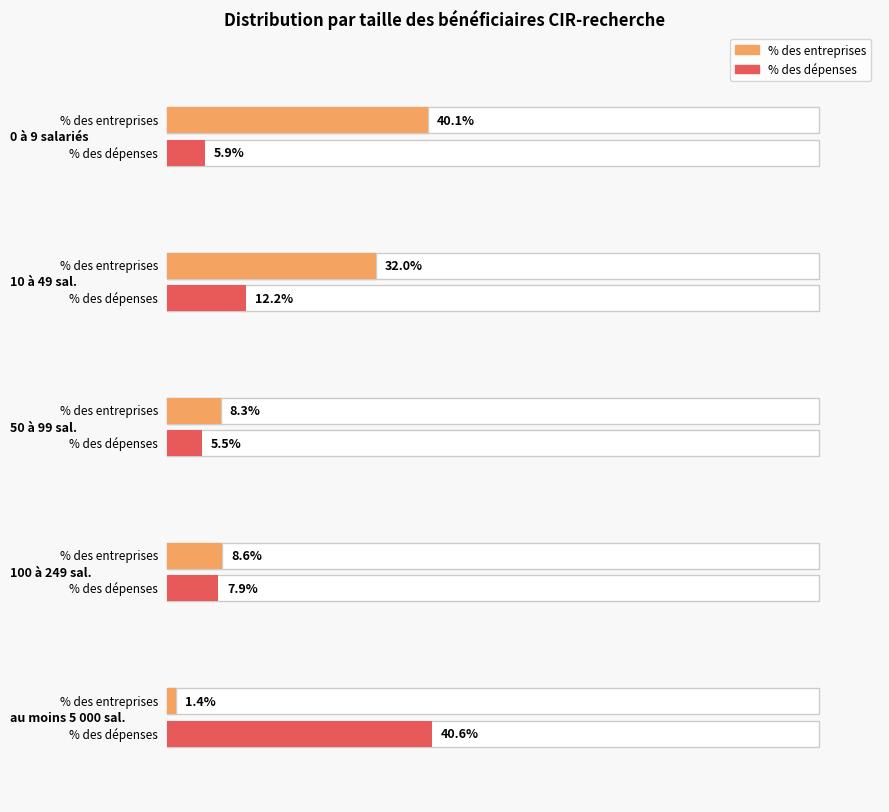

Rank the categories by Dépenses déclarées (en M€) value from lowest to highest.

50 à 99 sal., 0 à 9 salariés, 100 à 249 sal., 10 à 49 sal., au moins 5 000 sal.